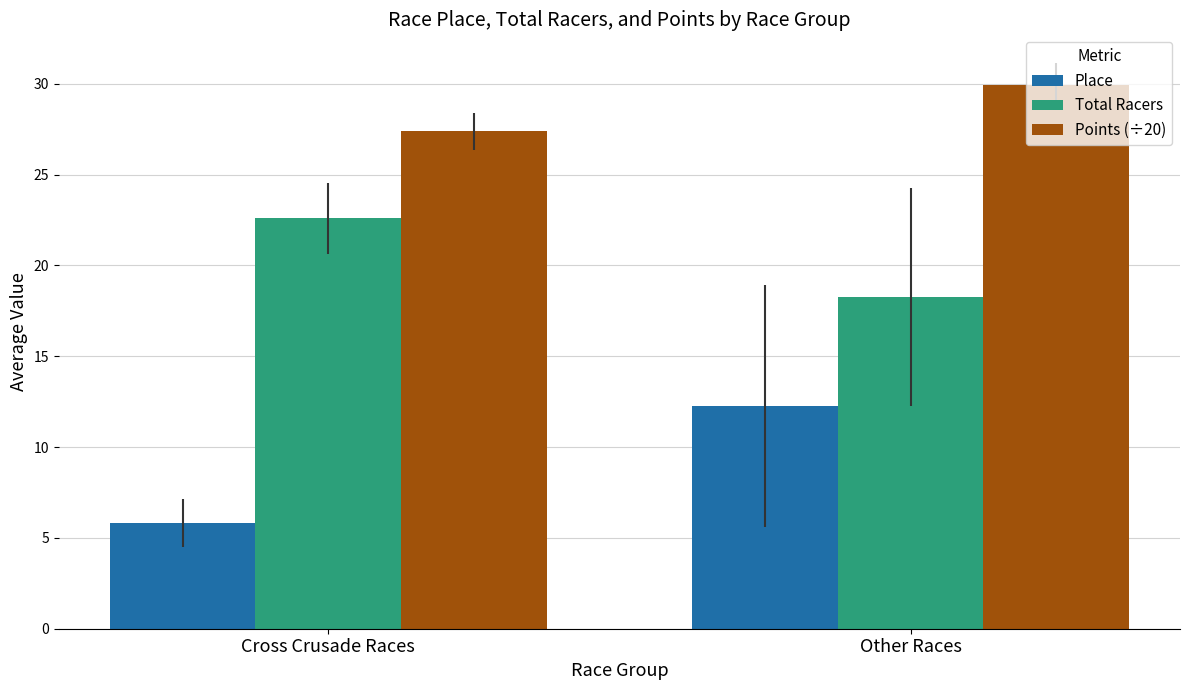

What is the label of the 1st bar from the left?

Cross Crusade Races